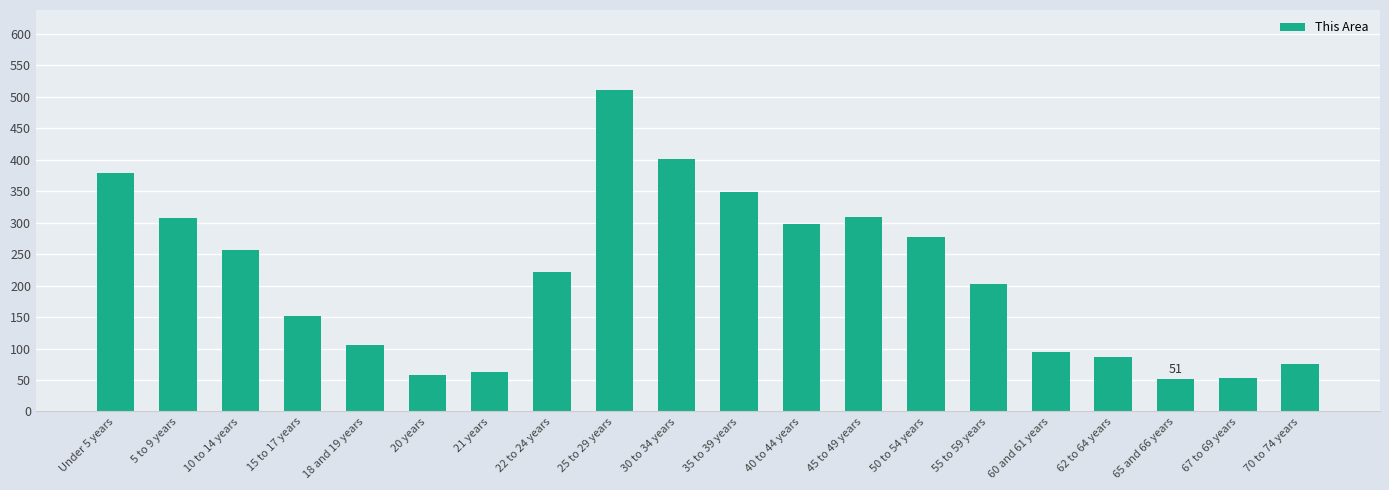

How many categories are shown in the chart?

20